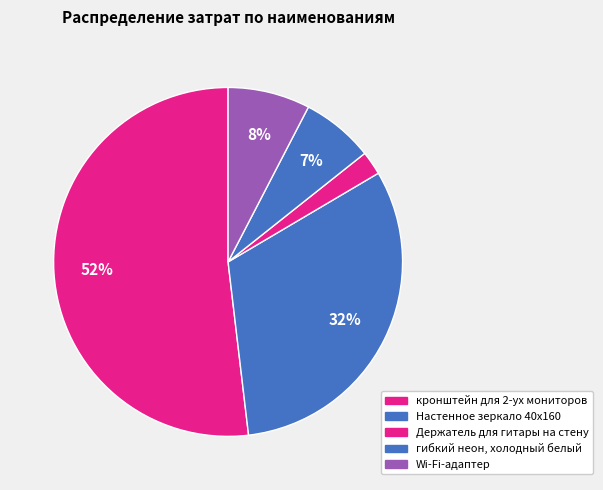

Rank the categories by value from lowest to highest.

Держатель для гитары на стену, гибкий неон, холодный белый, Wi-Fi-адаптер, Настенное зеркало 40х160, кронштейн для 2-ух мониторов